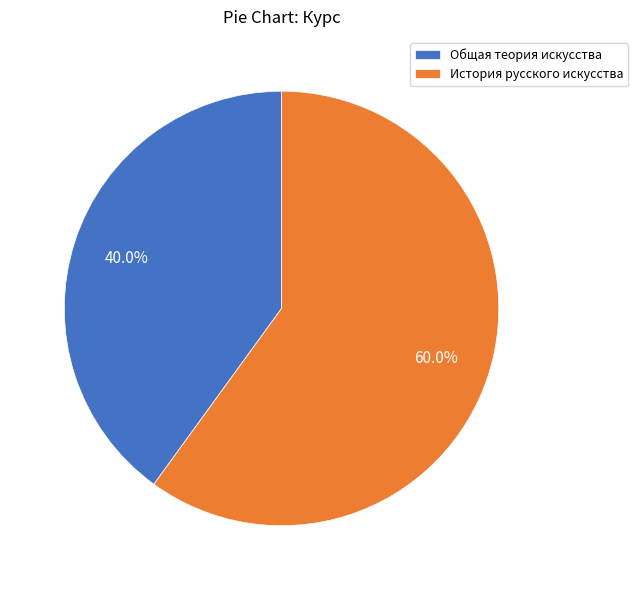

To the nearest percent, what is the combined percentage of Общая теория искусства and История русского искусства?

100%